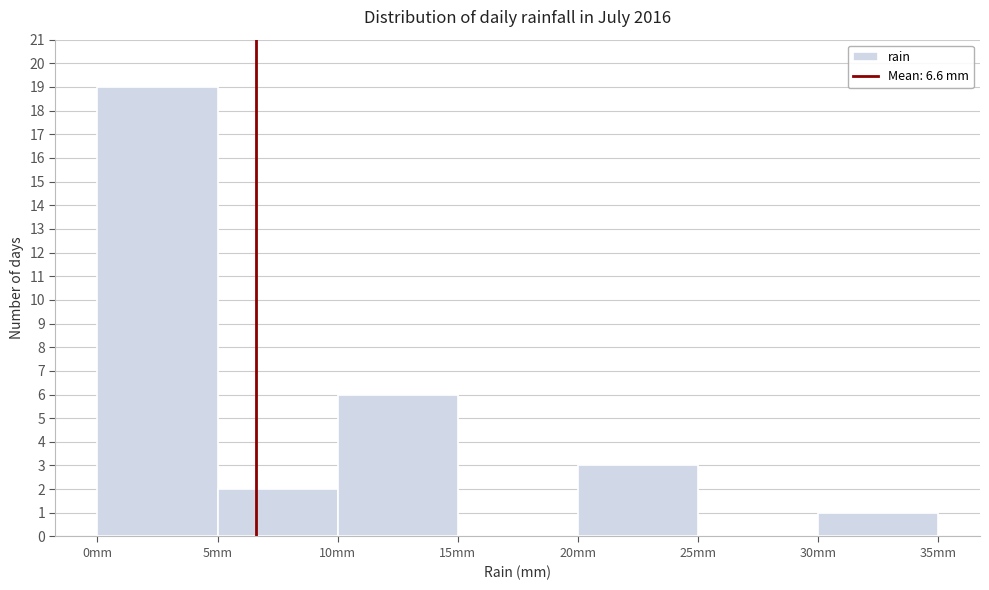

Over which range of the x-axis is the bar tallest?

0 to 5